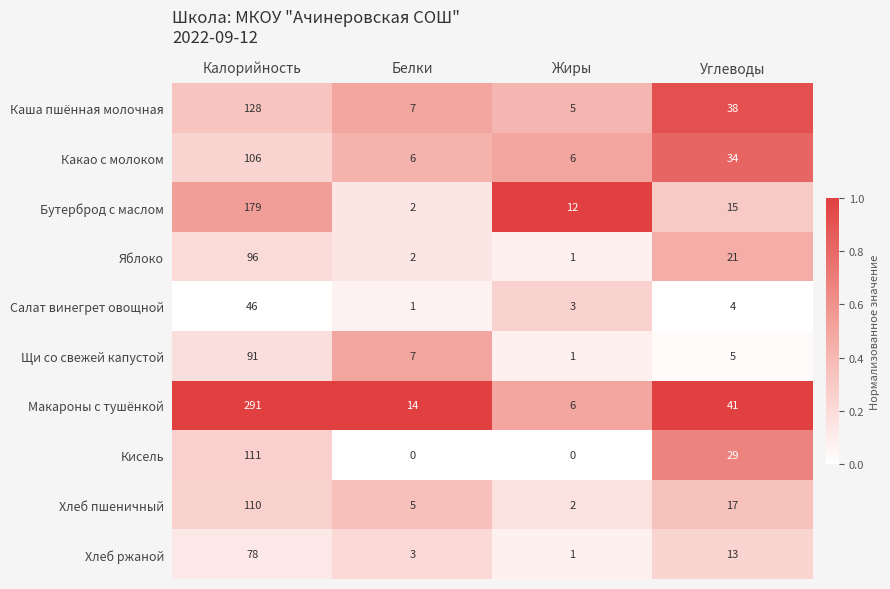

Is it true that Хлеб пшеничный equals 5 at Белки?

True